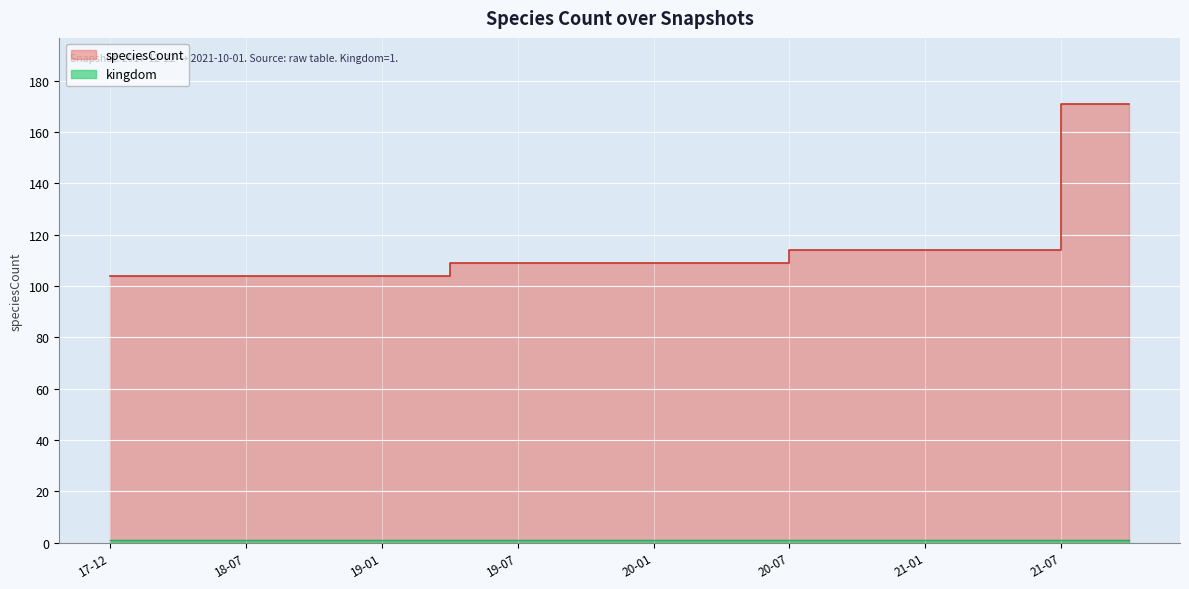

Rank the categories by value from lowest to highest.

2017-12-22, 2018-04-09, 2018-07-11, 2018-09-28, 2019-01-01, 2019-04-06, 2019-07-01, 2019-10-09, 2020-01-01, 2020-04-01, 2020-07-01, 2020-10-01, 2021-01-01, 2021-04-01, 2021-07-01, 2021-10-01